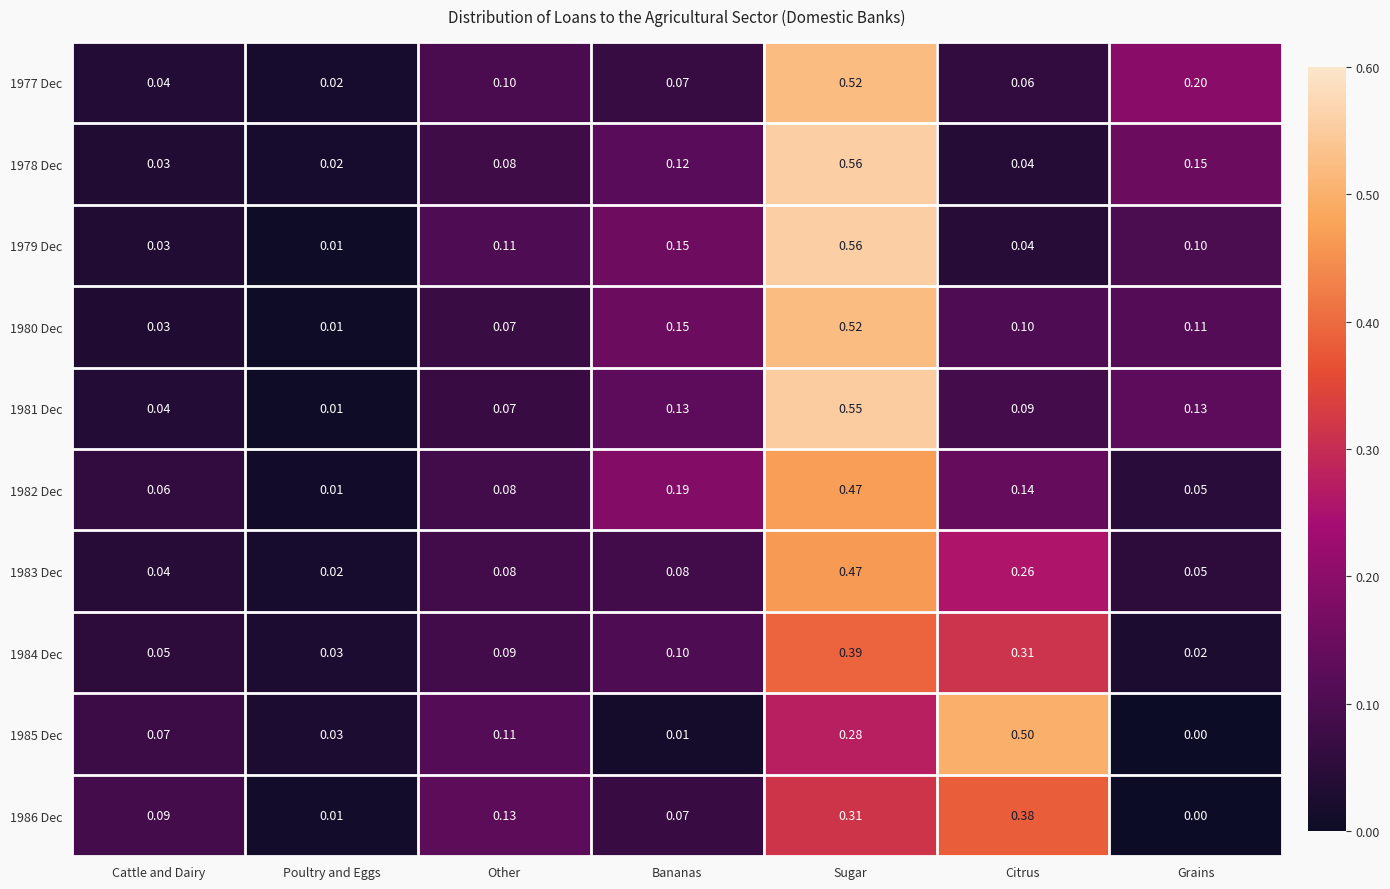

Which series has the largest range (max minus min)?

1979 Dec